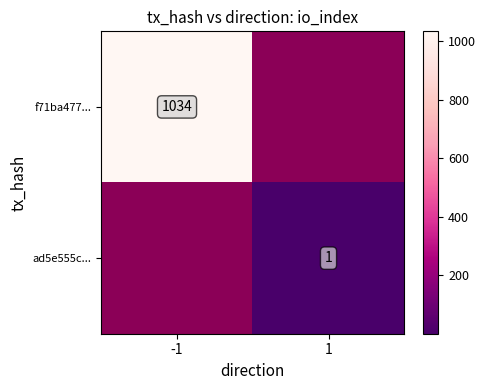

Between 1 and -1, which is larger?

-1